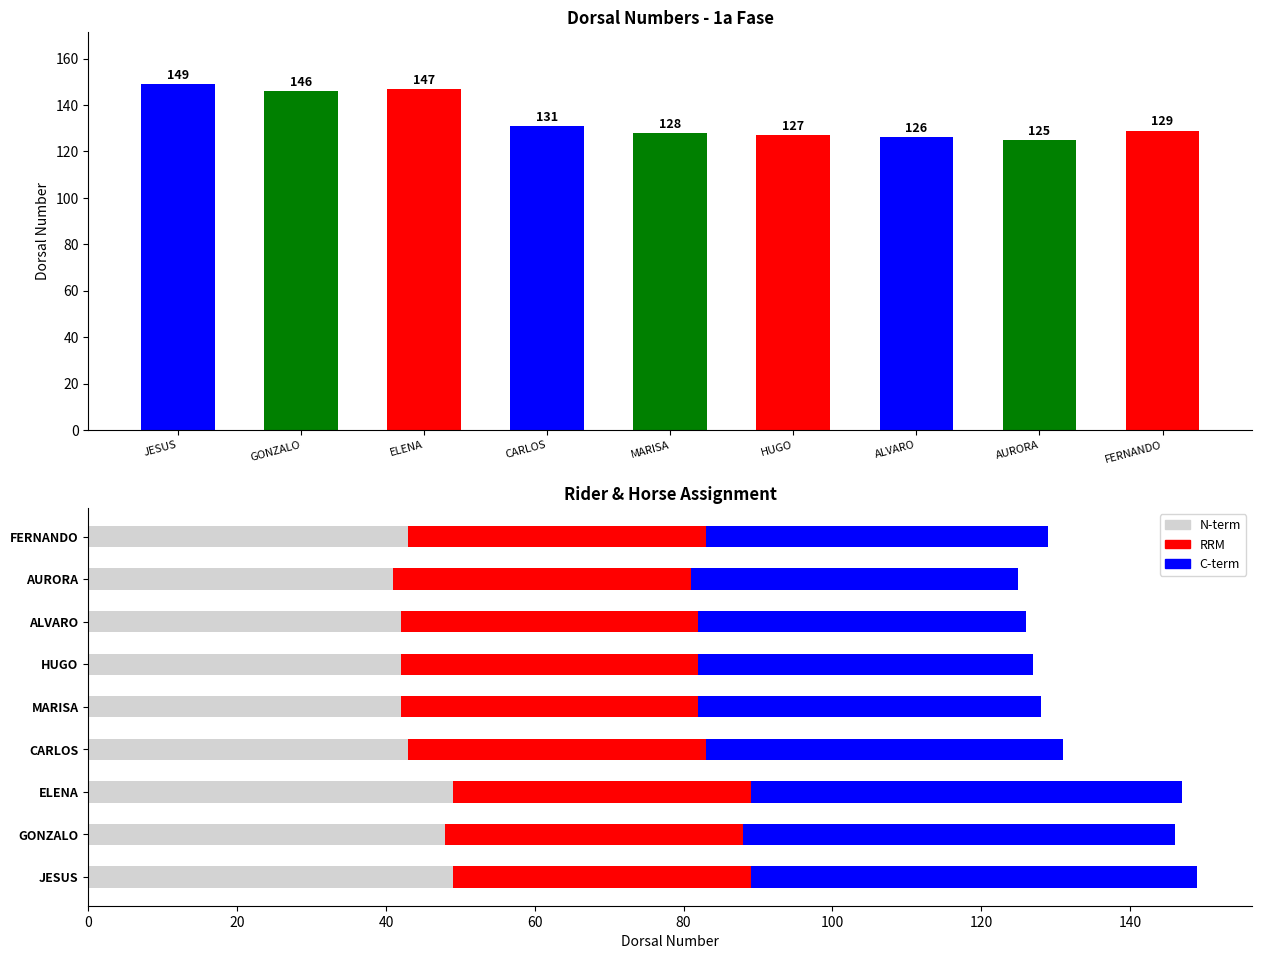

At HUGO, list the series in order from smallest to largest.

RRM, N-term, C-term, Dorsal